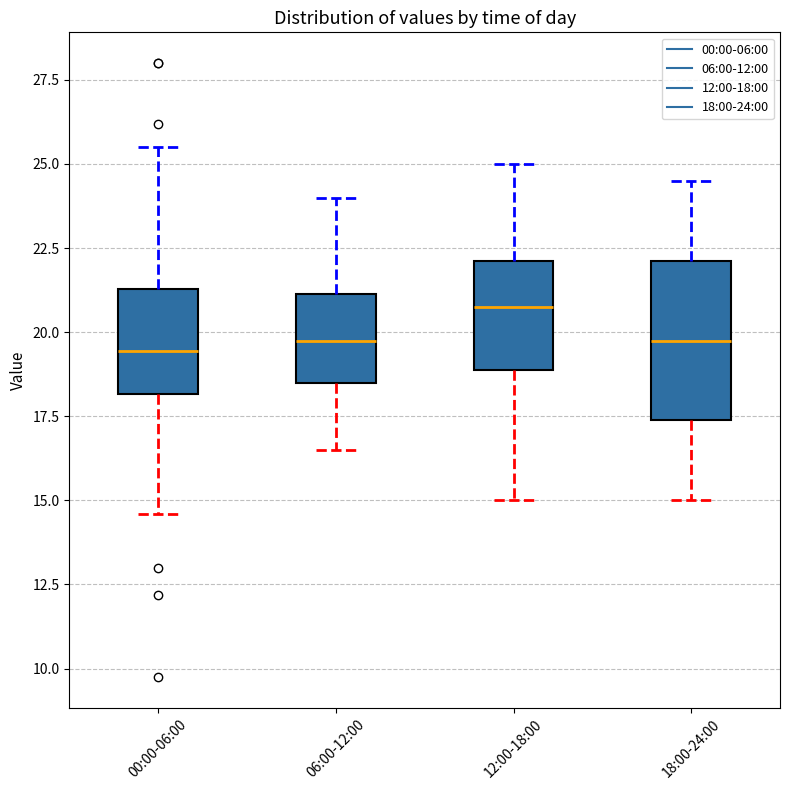

Comparing the boxes themselves (not the whiskers), which one is the tallest?

18:00-24:00